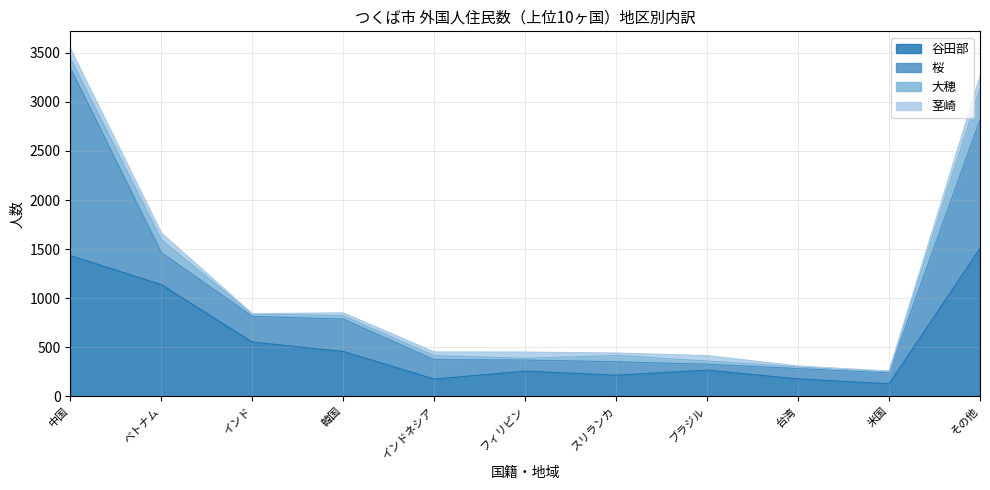

At which label is 大穂 closest to 164?

ベトナム